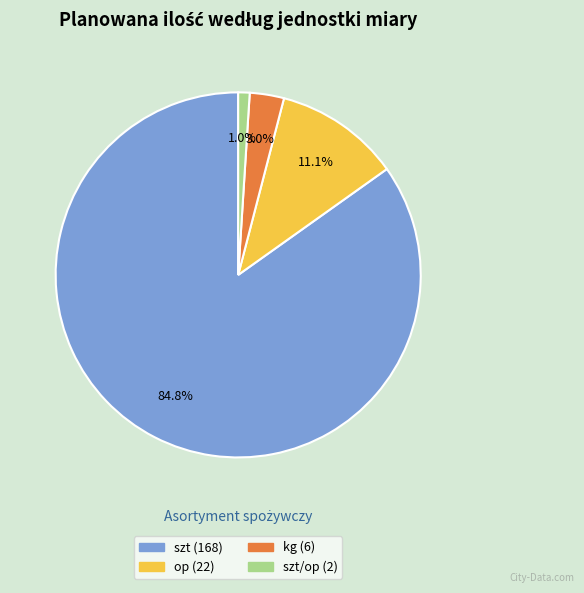

Does any single category account for the majority?

Yes